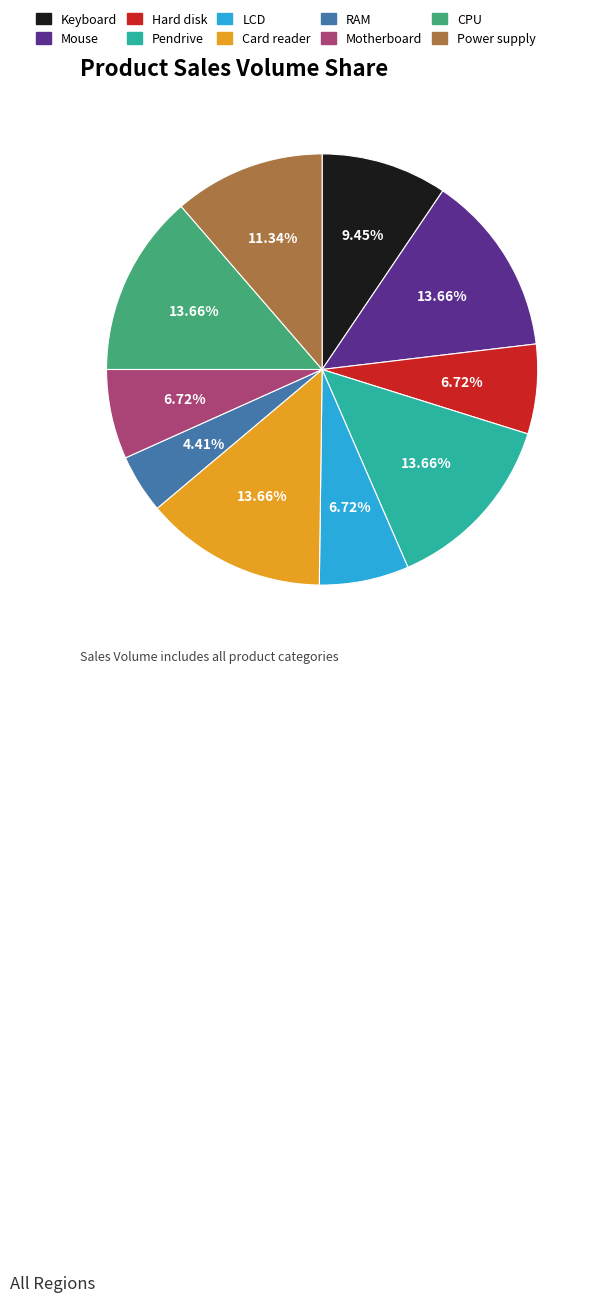

What is the ratio of the value at LCD to the value at CPU?

0.5